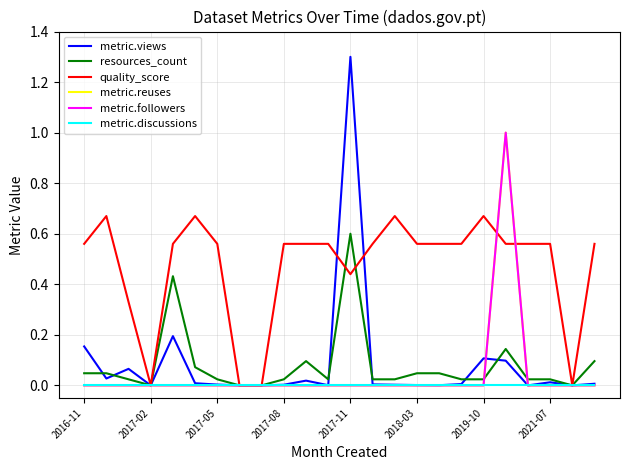

Is this an area chart (filled region under the line)?

No